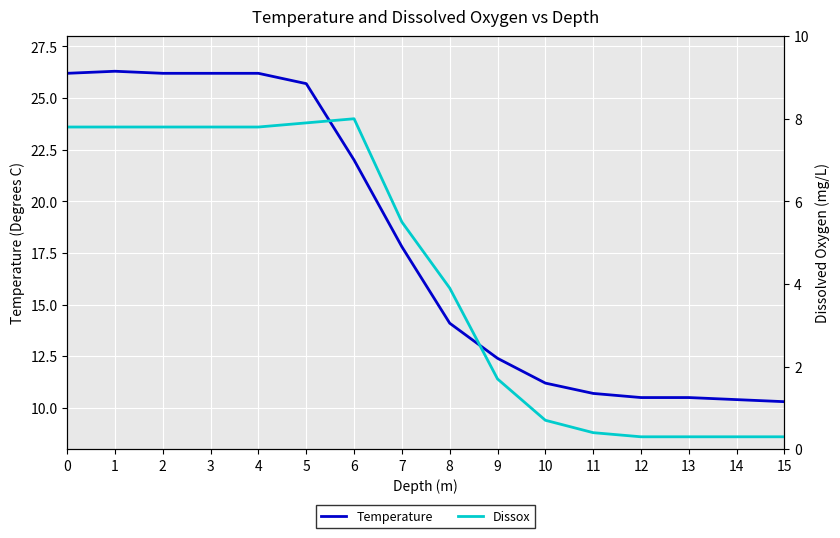

The value of Temperature at 7 is 17.8. True or false?

True